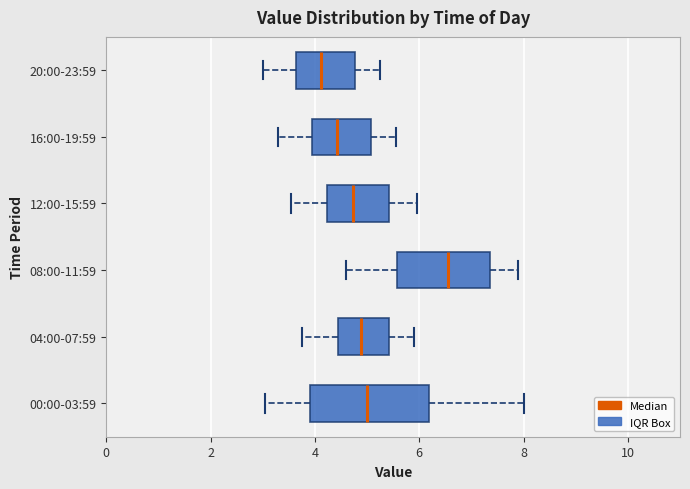

Reading bottom to top, read every box against the x-axis: the position of its median line, the range the box covers, and the ends of its whiskers. The values are not printed on the chart, so give them approximately, as read against the axis.

00:00-03:59: median 5.0, box 4.0 to 6.2, whiskers 3.0 to 8.0
04:00-07:59: median 4.8, box 4.4 to 5.4, whiskers 3.8 to 6.0
08:00-11:59: median 6.6, box 5.6 to 7.4, whiskers 4.6 to 8.0
12:00-15:59: median 4.8, box 4.2 to 5.4, whiskers 3.6 to 6.0
16:00-19:59: median 4.4, box 4.0 to 5.0, whiskers 3.4 to 5.6
20:00-23:59: median 4.2, box 3.6 to 4.8, whiskers 3.0 to 5.2